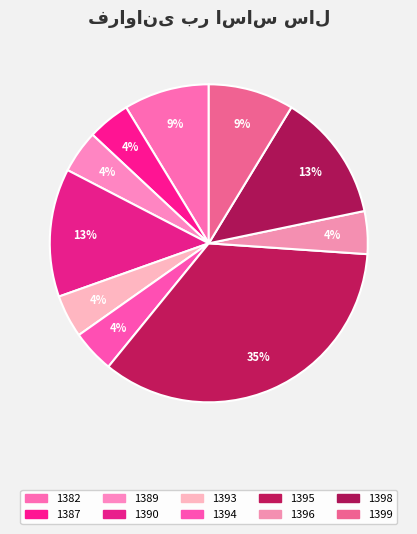

True or false: 1382 accounts for 9% of the total.

True